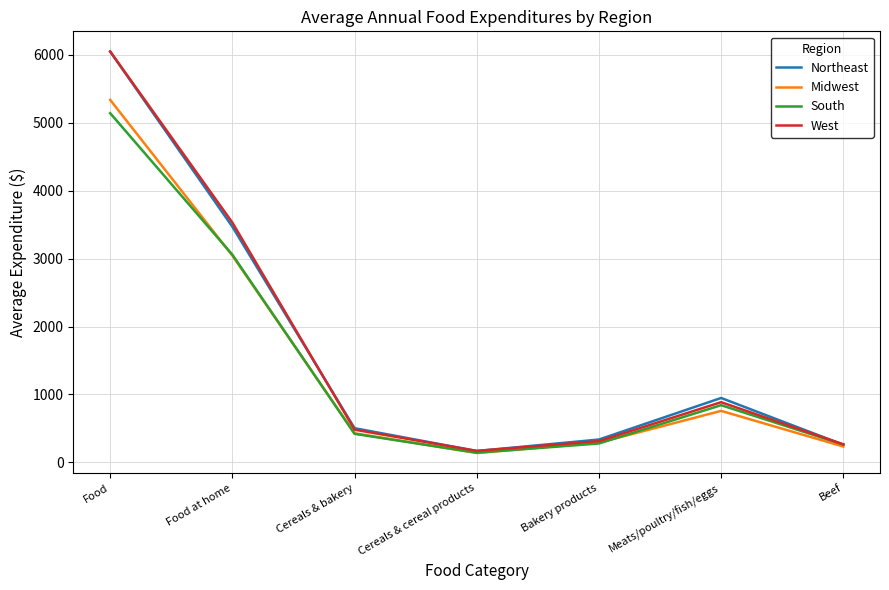

What is the sum of all West values?

11695